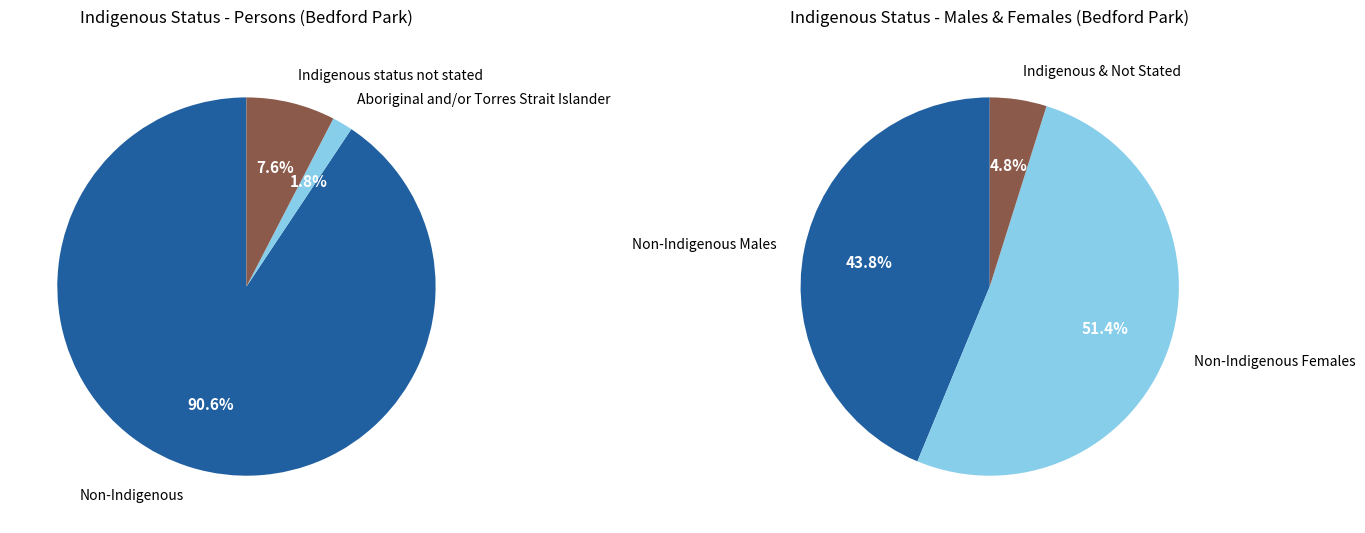

What is the ratio of the value at Aboriginal and/or Torres Strait Islander to the value at Indigenous status not stated?

0.2